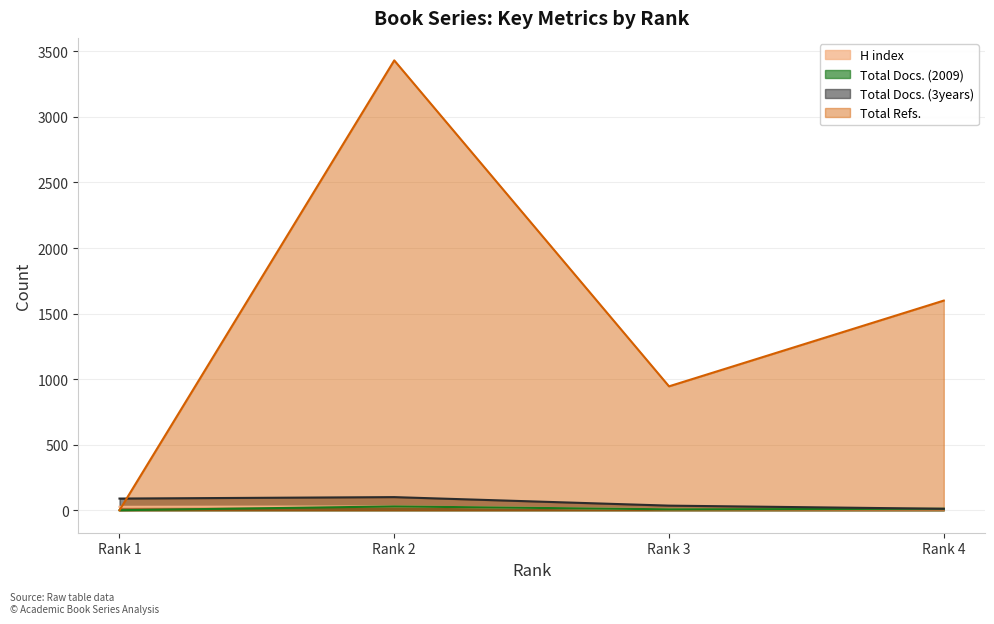

What is the difference between the second highest and second lowest values in the Total Docs. (2009) series?

4